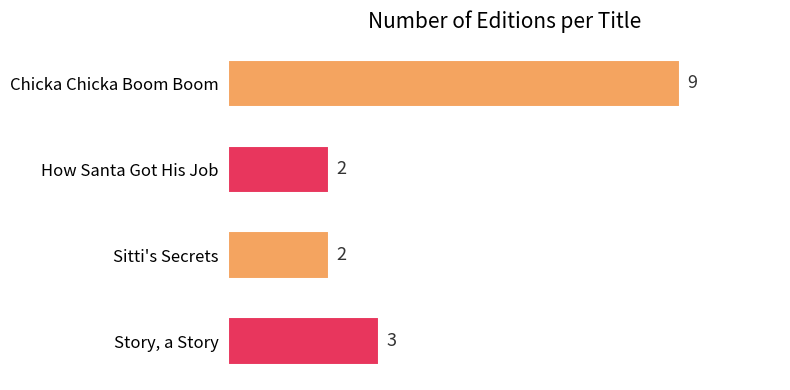

Are the bars horizontal?

Yes